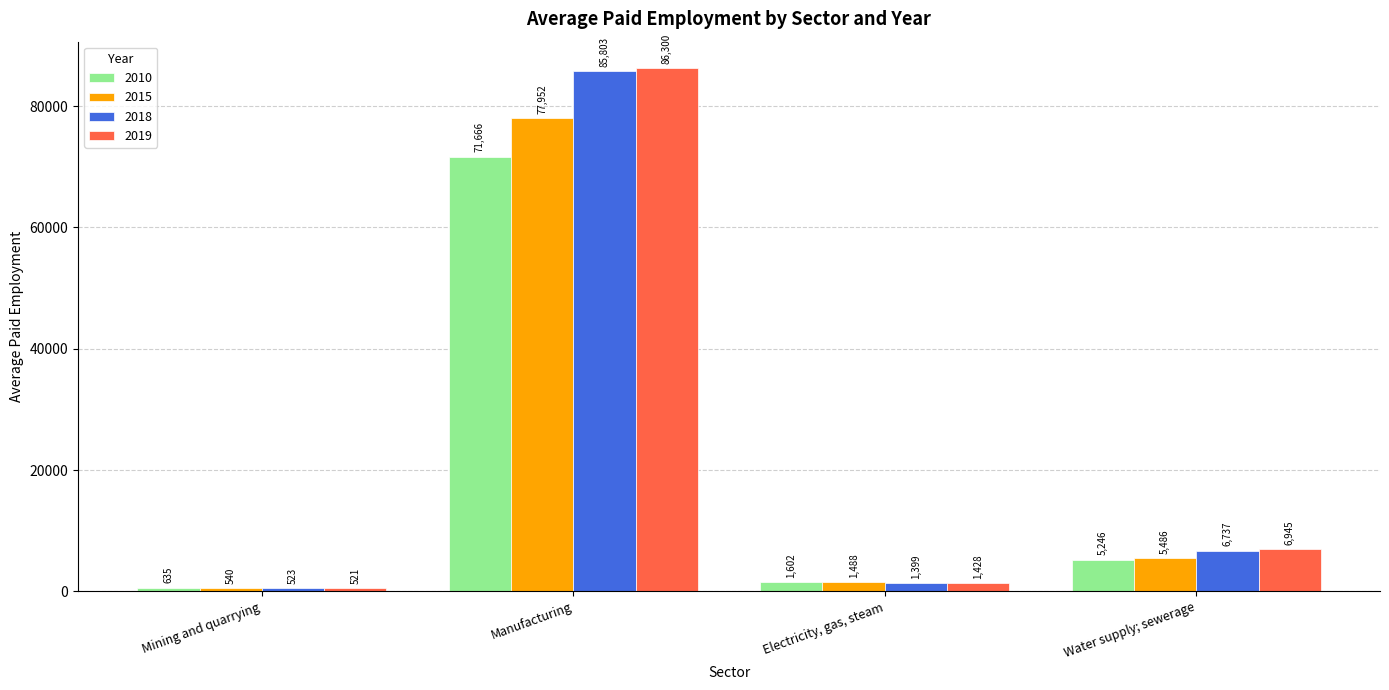

What is the label of the 4th bar from the left?

Water supply; sewerage